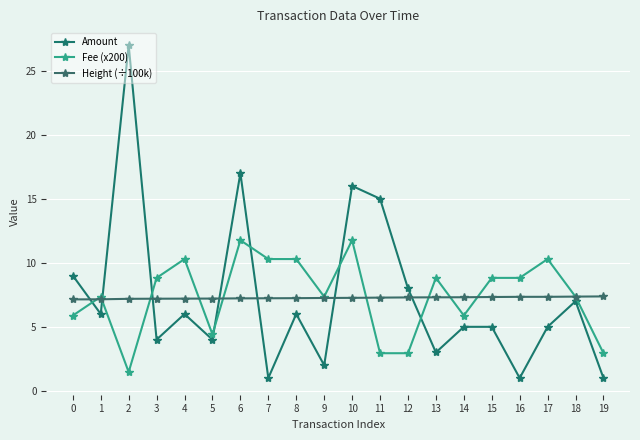

Is the value of Height (÷100k) at 11 greater than the value of Amount at 4?

Yes